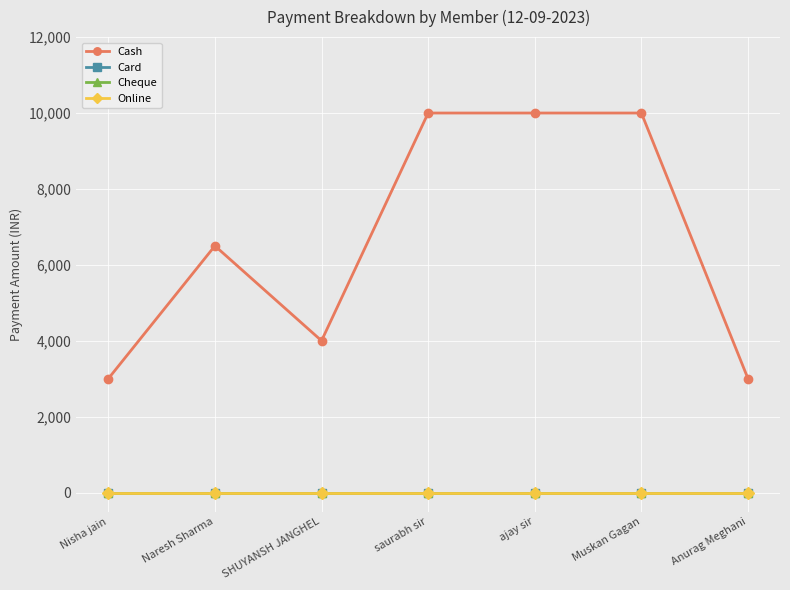

Does the chart have visible grid lines?

Yes